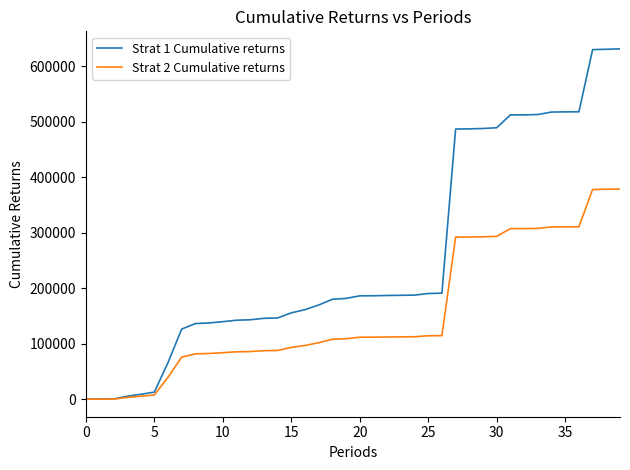

List the series in order of their overall mean, highest first.

Strat 1 Cumulative returns, Strat 2 Cumulative returns